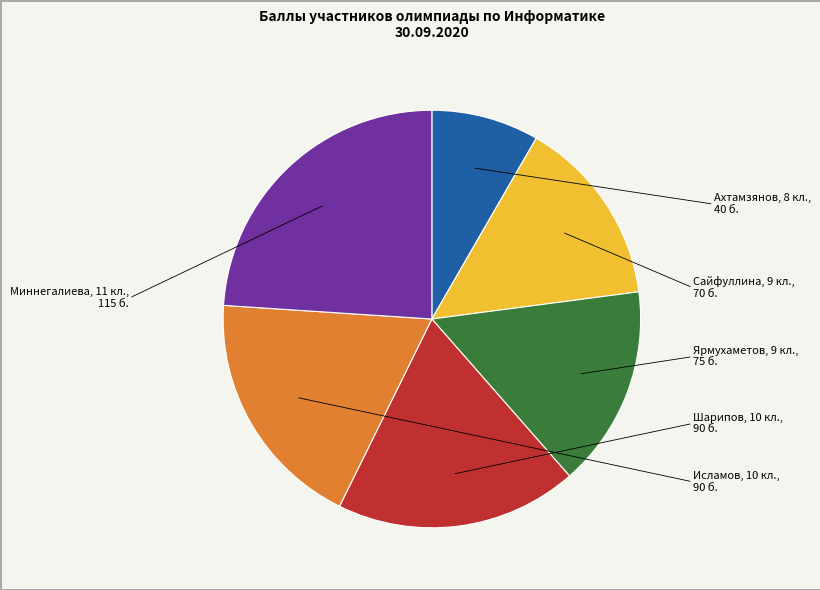

Is there any slice that represents more than half of the pie?

No